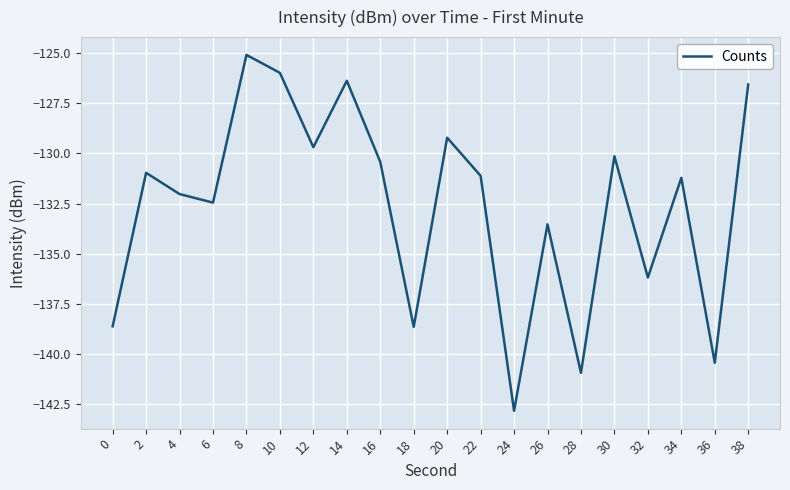

True or false: the data shows -131.0 at 2.

True